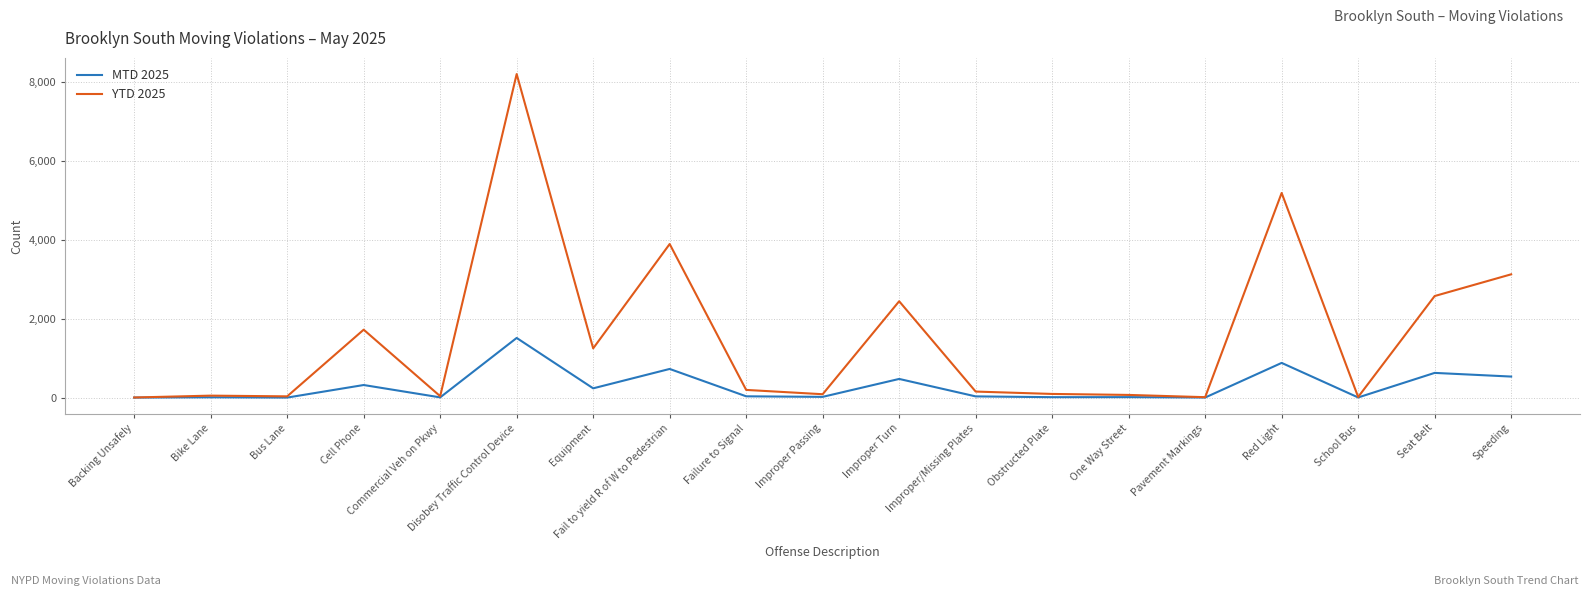

List the series in order of their peak value, highest first.

YTD 2025, MTD 2025